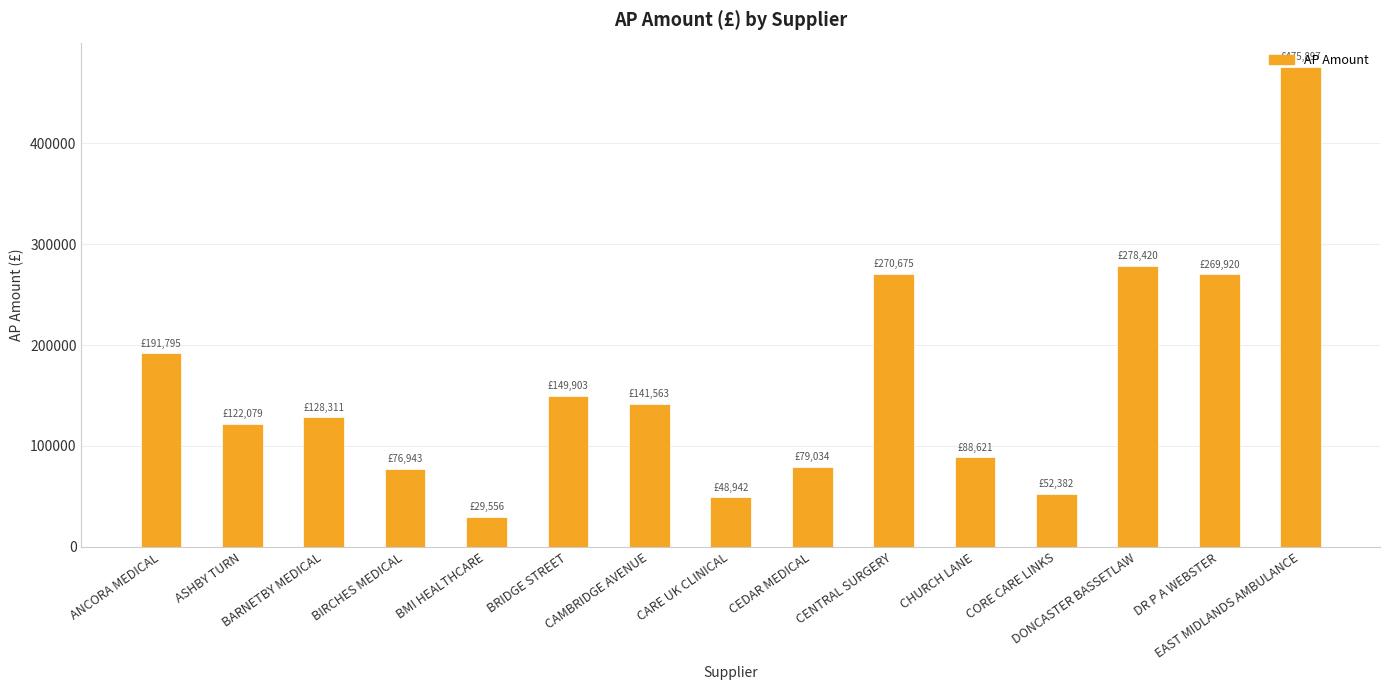

Is it true that the value at CEDAR MEDICAL is 138767.2?

False